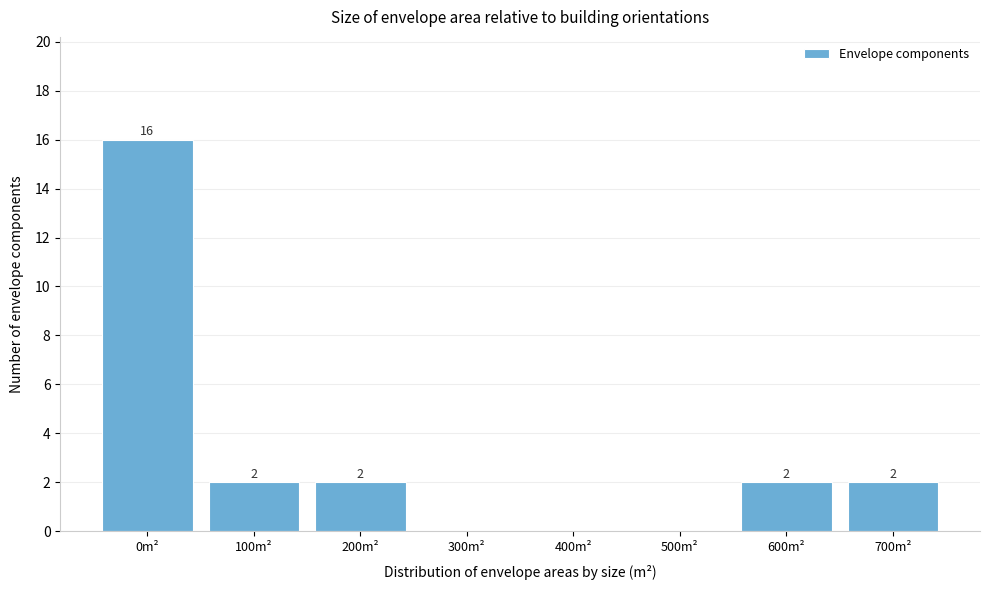

Reading left to right, list all the values displayed in this chart.

0m²=16	100m²=2	200m²=2	300m²=0	400m²=0	500m²=0	600m²=2	700m²=2